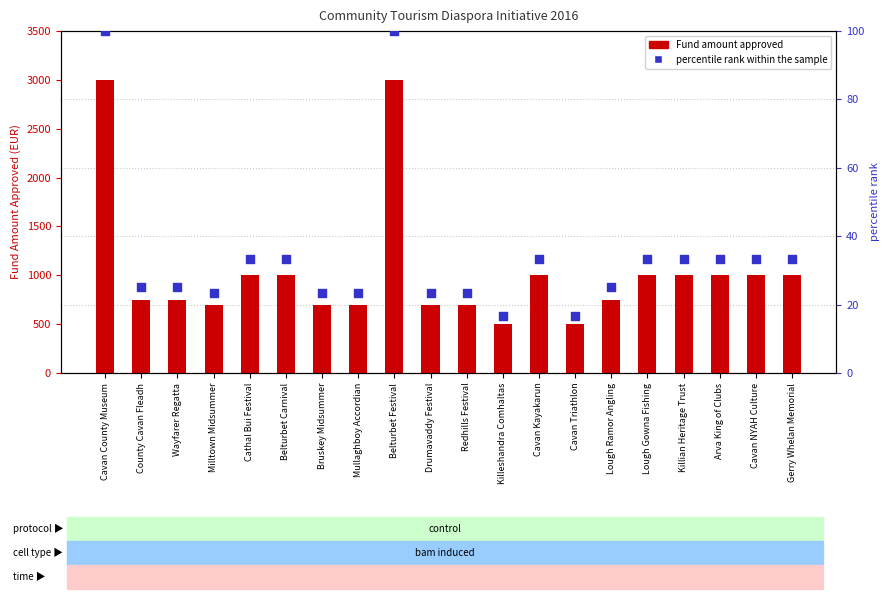

Which series has the widest spread of Y values?

Fund amount approved